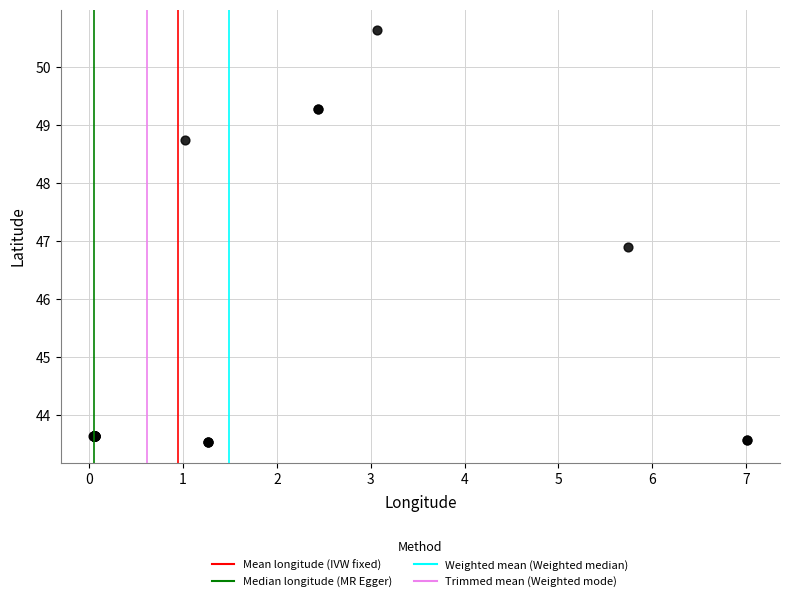

What Y value in the scatter plot is closest to 47?

46.9